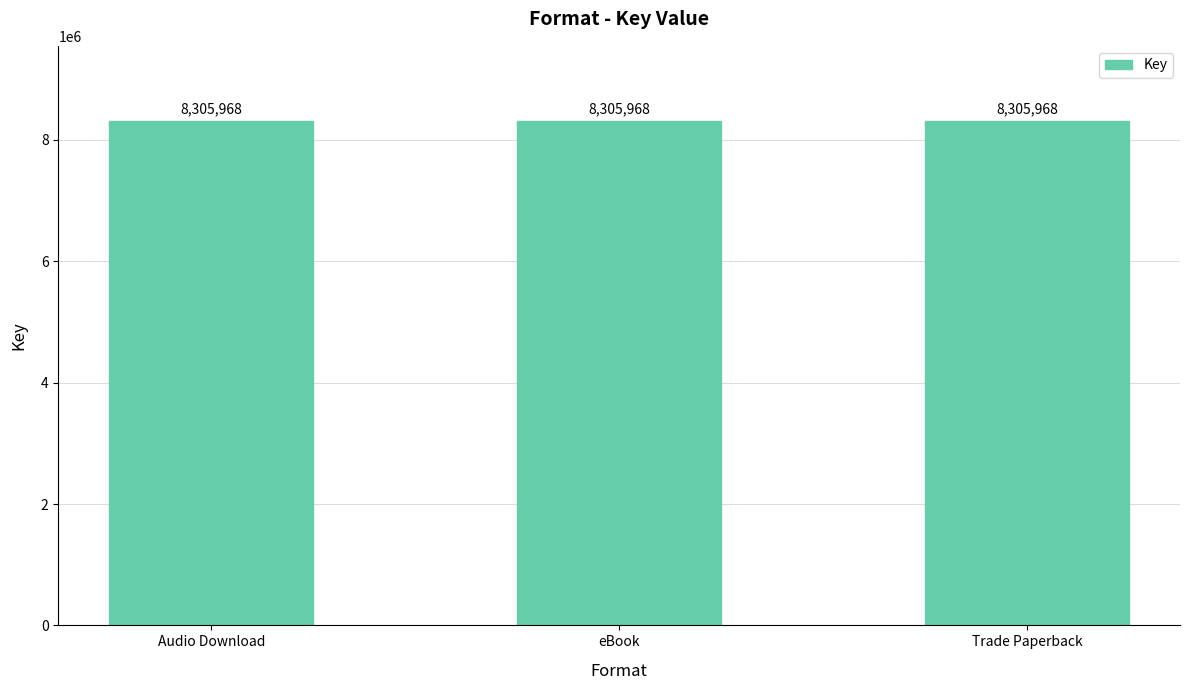

How many values are below 16606458?

3